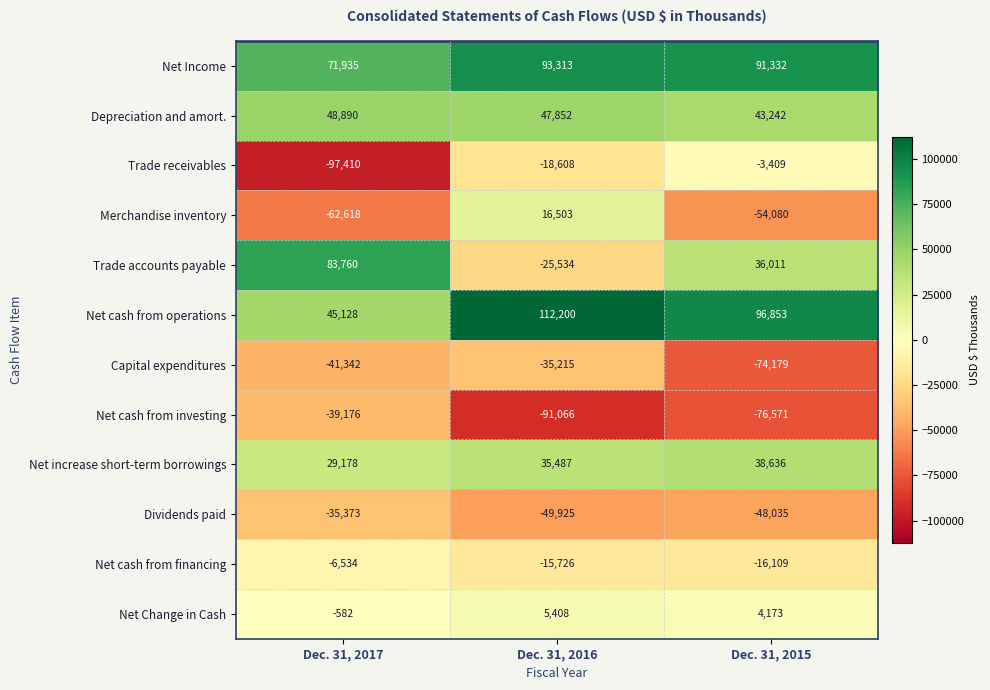

Which series has the widest spread of values?

Trade accounts payable